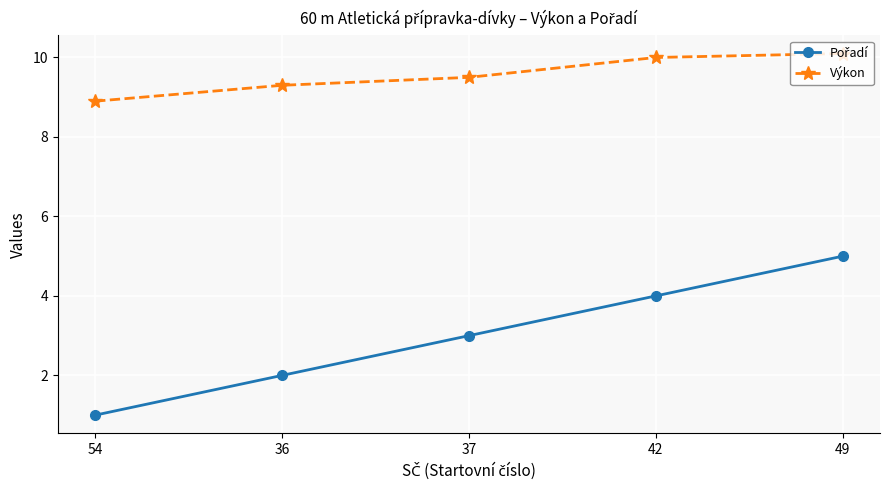

What is the minimum value shown in the chart?

1.0